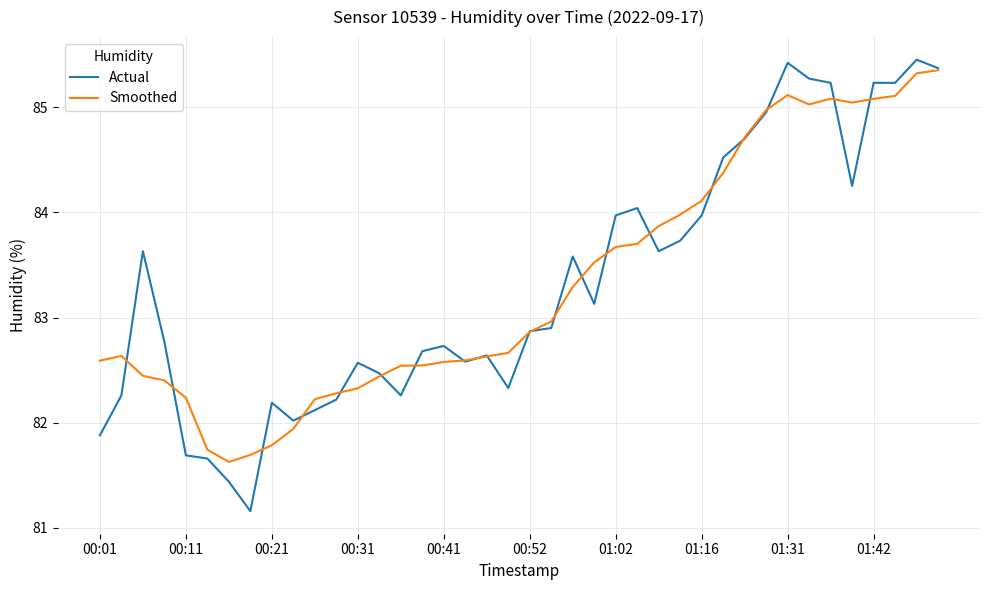

Which series has the widest spread of values?

Actual